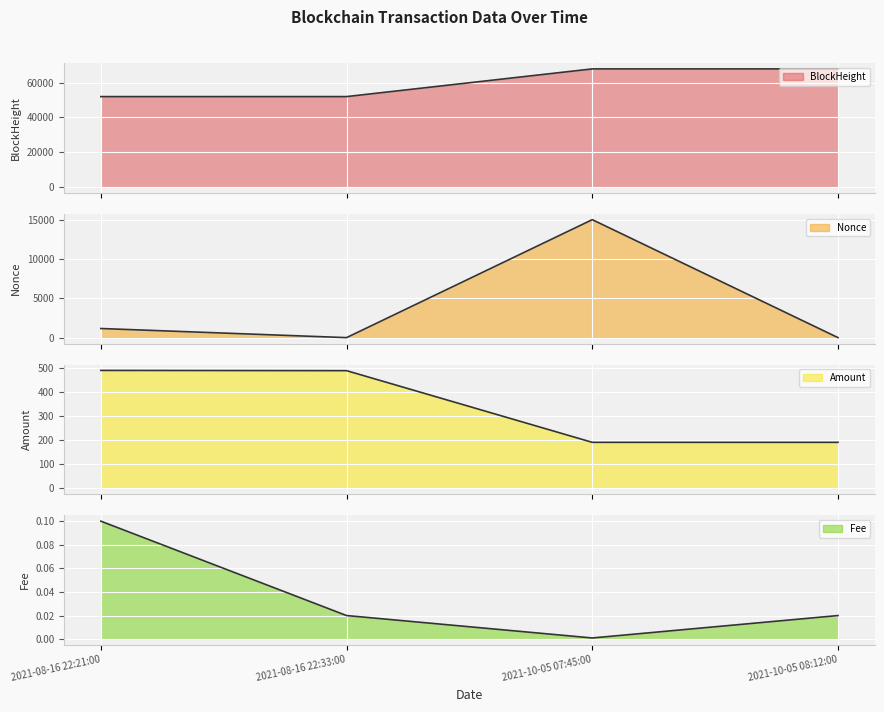

What position from the left is 2021-10-05 07:45:00?

3